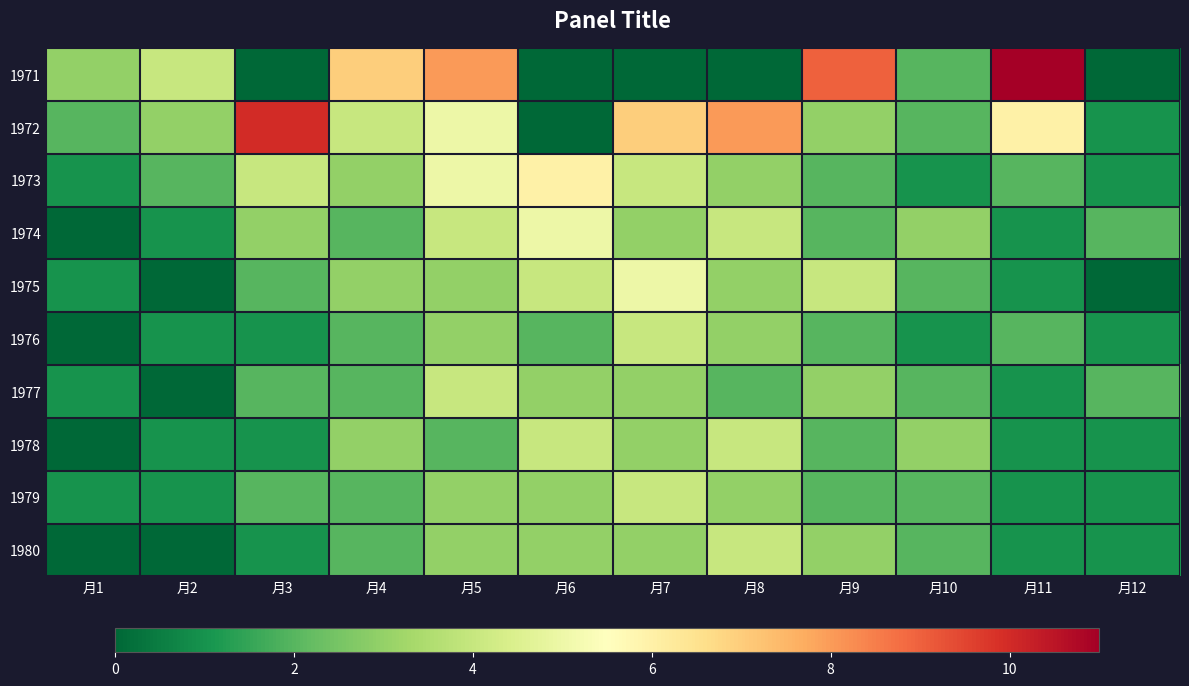

Reading right to left, extract all data points from this chart.

1971: 月12=0	月11=11	月10=2	月9=9	月8=0	月7=0	月6=0	月5=8	月4=7	月3=0	月2=4	月1=3
1972: 月12=1	月11=6	月10=2	月9=3	月8=8	月7=7	月6=0	月5=5	月4=4	月3=10	月2=3	月1=2
1973: 月12=1	月11=2	月10=1	月9=2	月8=3	月7=4	月6=6	月5=5	月4=3	月3=4	月2=2	月1=1
1974: 月12=2	月11=1	月10=3	月9=2	月8=4	月7=3	月6=5	月5=4	月4=2	月3=3	月2=1	月1=0
1975: 月12=0	月11=1	月10=2	月9=4	月8=3	月7=5	月6=4	月5=3	月4=3	月3=2	月2=0	月1=1
1976: 月12=1	月11=2	月10=1	月9=2	月8=3	月7=4	月6=2	月5=3	月4=2	月3=1	月2=1	月1=0
1977: 月12=2	月11=1	月10=2	月9=3	月8=2	月7=3	月6=3	月5=4	月4=2	月3=2	月2=0	月1=1
1978: 月12=1	月11=1	月10=3	月9=2	月8=4	月7=3	月6=4	月5=2	月4=3	月3=1	月2=1	月1=0
1979: 月12=1	月11=1	月10=2	月9=2	月8=3	月7=4	月6=3	月5=3	月4=2	月3=2	月2=1	月1=1
1980: 月12=1	月11=1	月10=2	月9=3	月8=4	月7=3	月6=3	月5=3	月4=2	月3=1	月2=0	月1=0